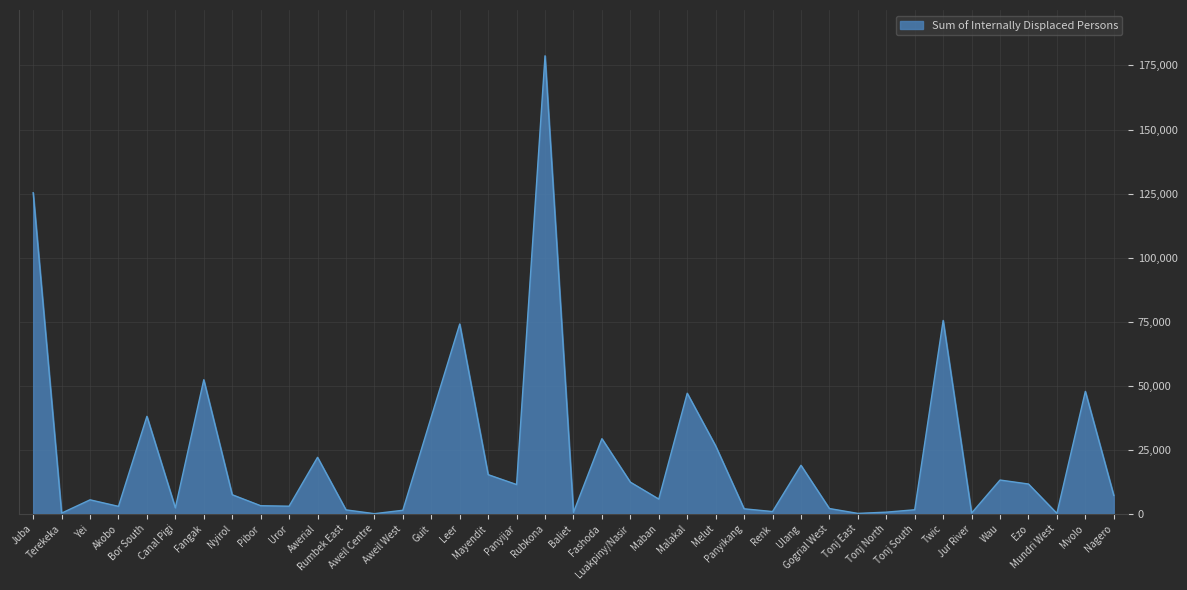

Does the chart display data point markers on the line(s)?

No